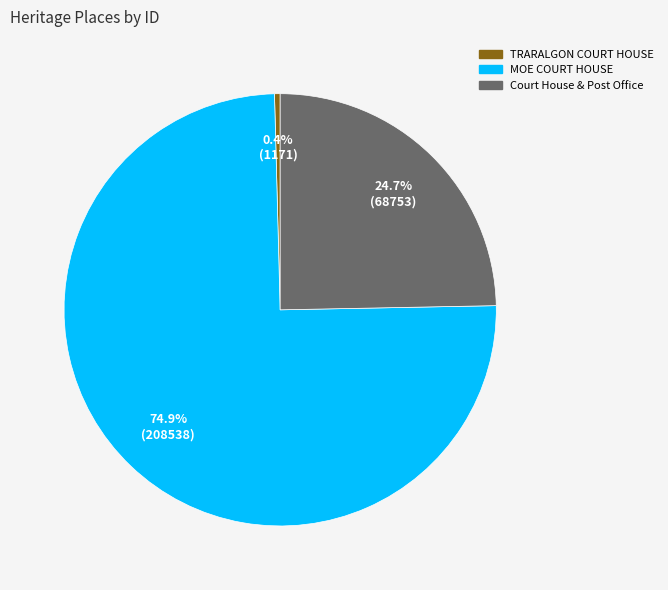

To the nearest percent, what is the combined percentage of MOE COURT HOUSE and TRARALGON COURT HOUSE?

75%